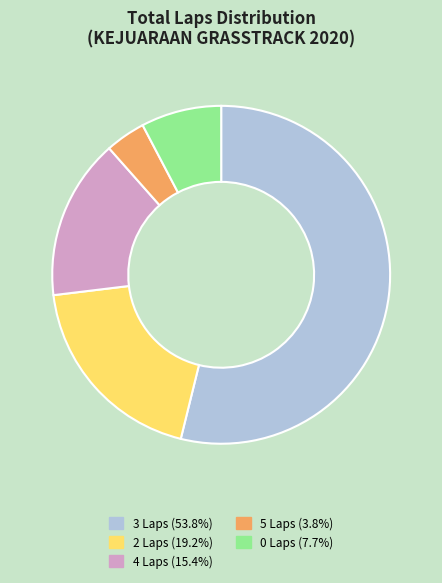

Is there any slice that represents more than half of the pie?

Yes